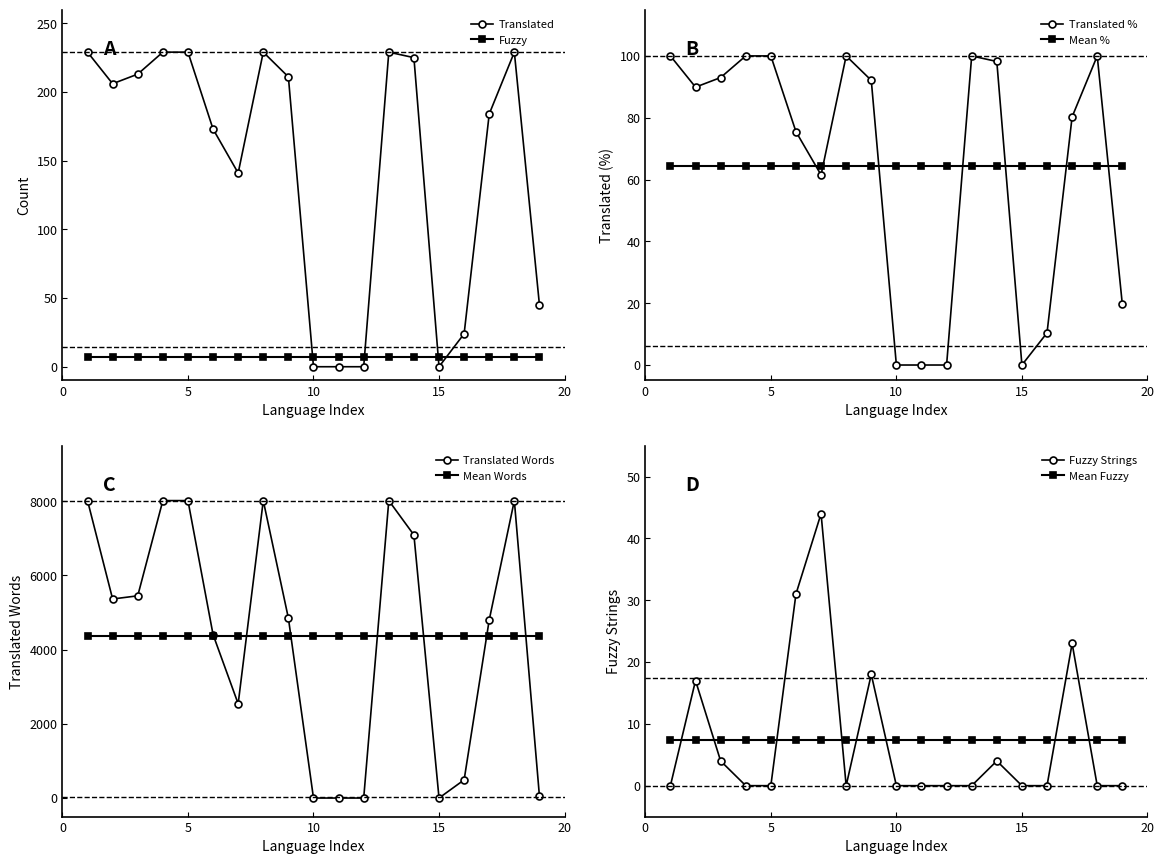

Is this an area chart (filled region under the line)?

No